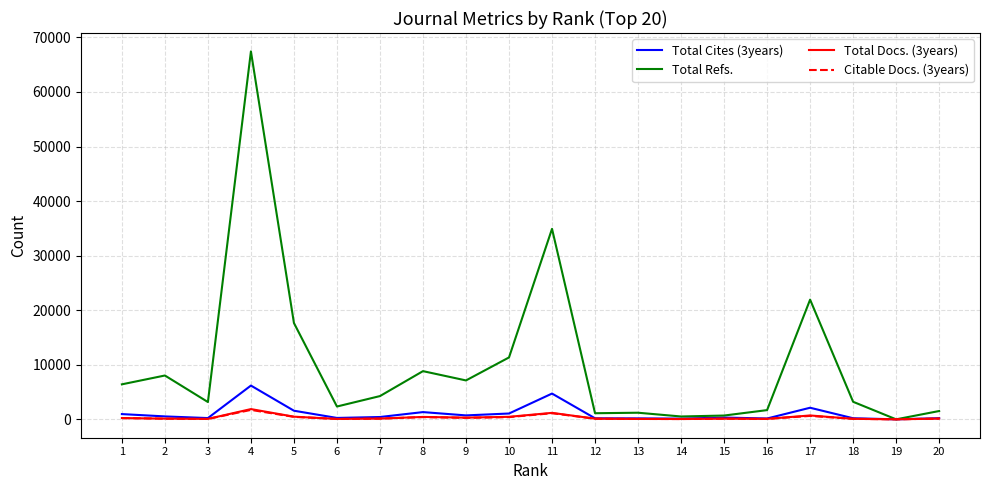

Between 5 and 8, which series saw the biggest shift?

Total Refs.